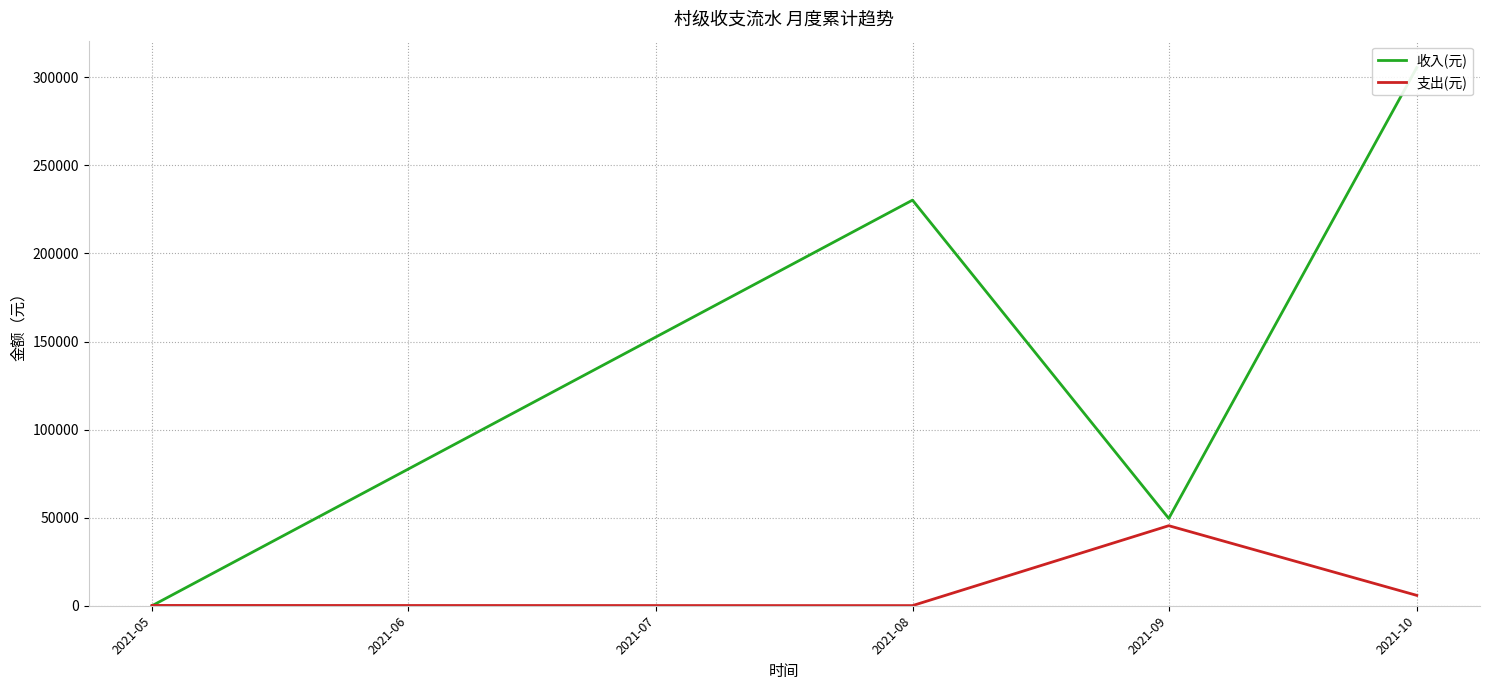

Does the chart display data point markers on the line(s)?

No